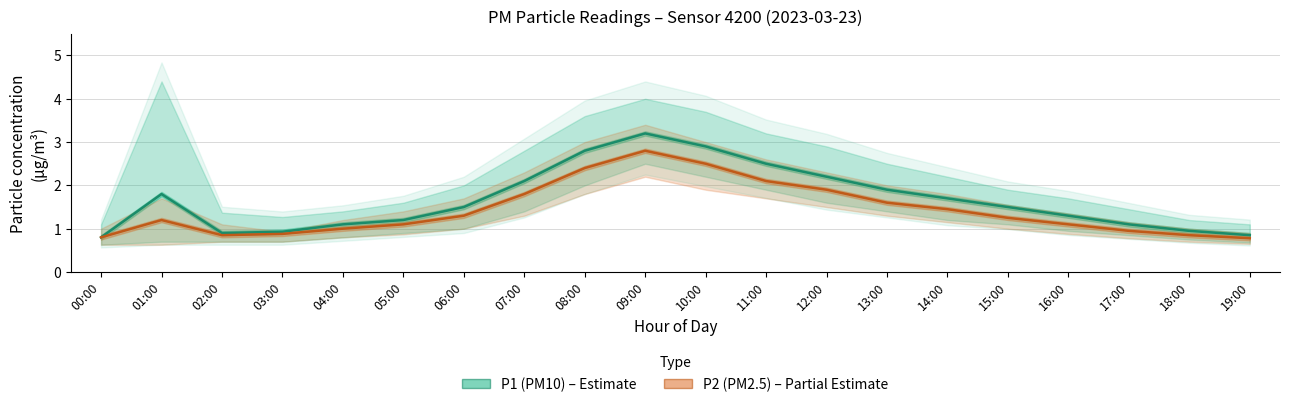

Between 11:00 and 13:00, which is larger?

11:00